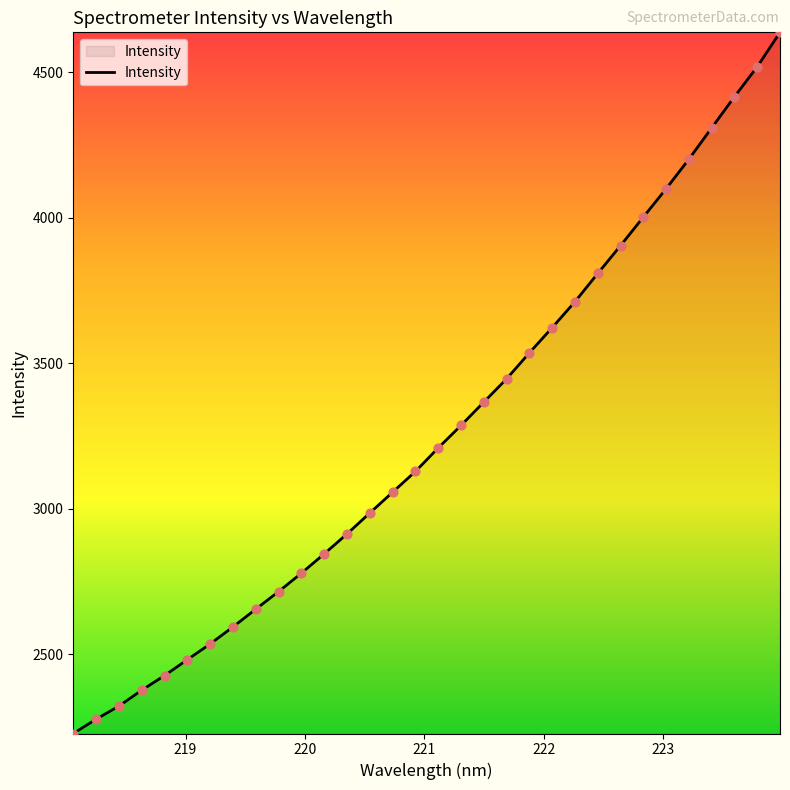

What is the greatest value displayed?

4638.1